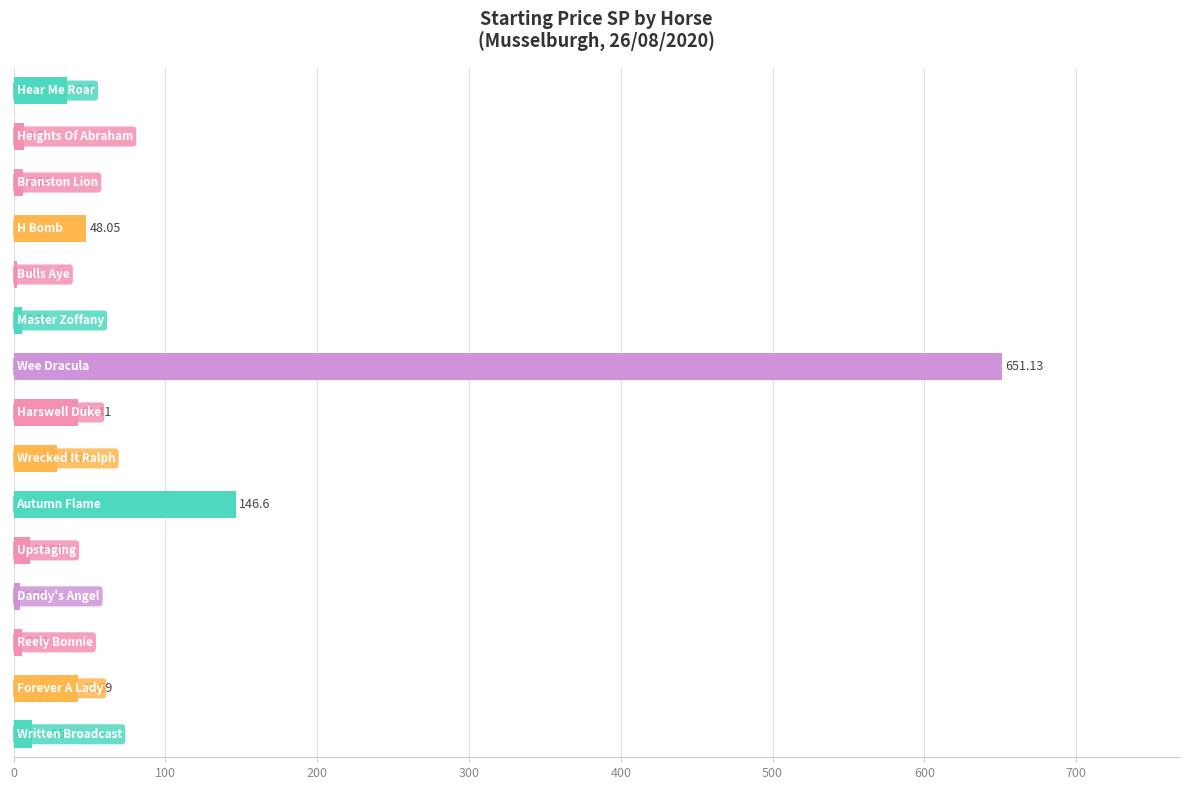

What is the difference between the maximum and second lowest values?

646.9